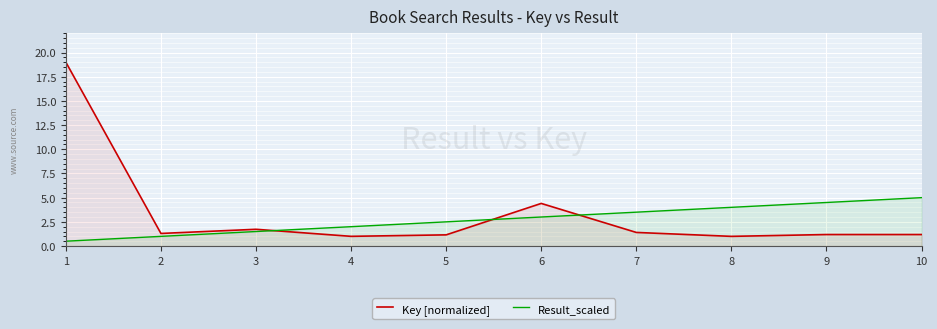

Which category has the lowest value in the Result_scaled series?

1